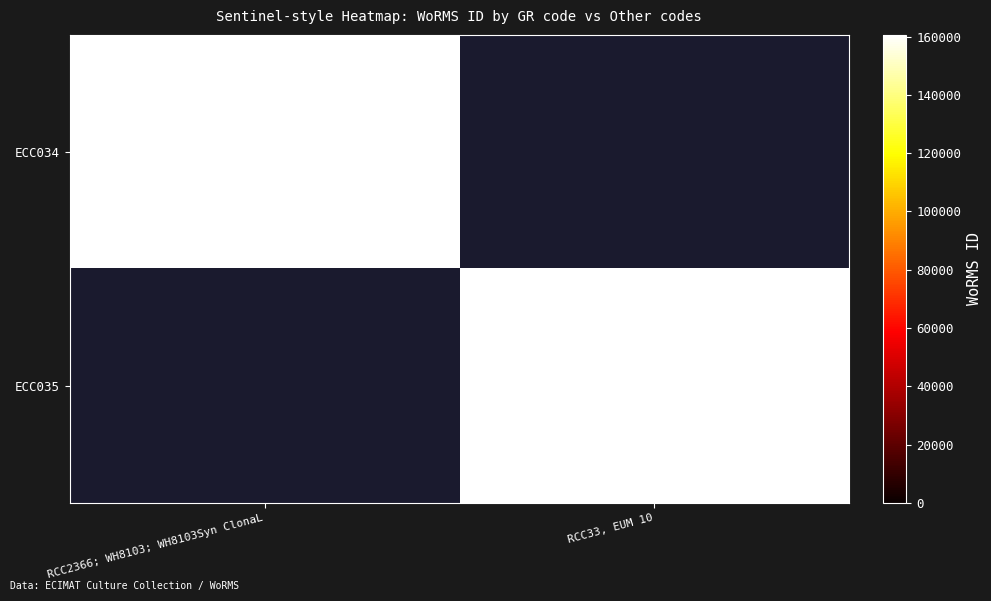

True or false: ECC034 has a value of 225477 at RCC2366; WH8103; WH8103Syn ClonaL.

False